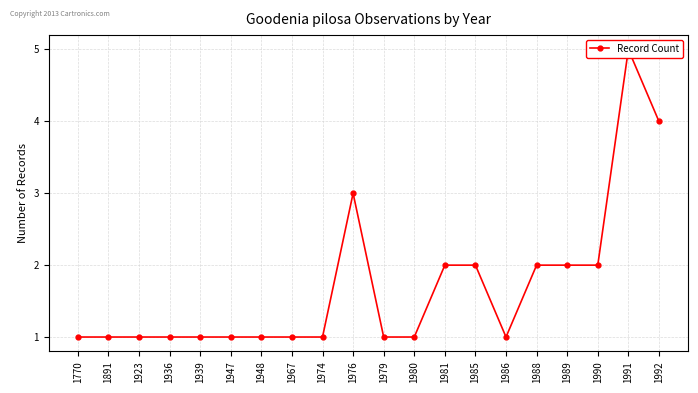

What is the sum of all values?

34